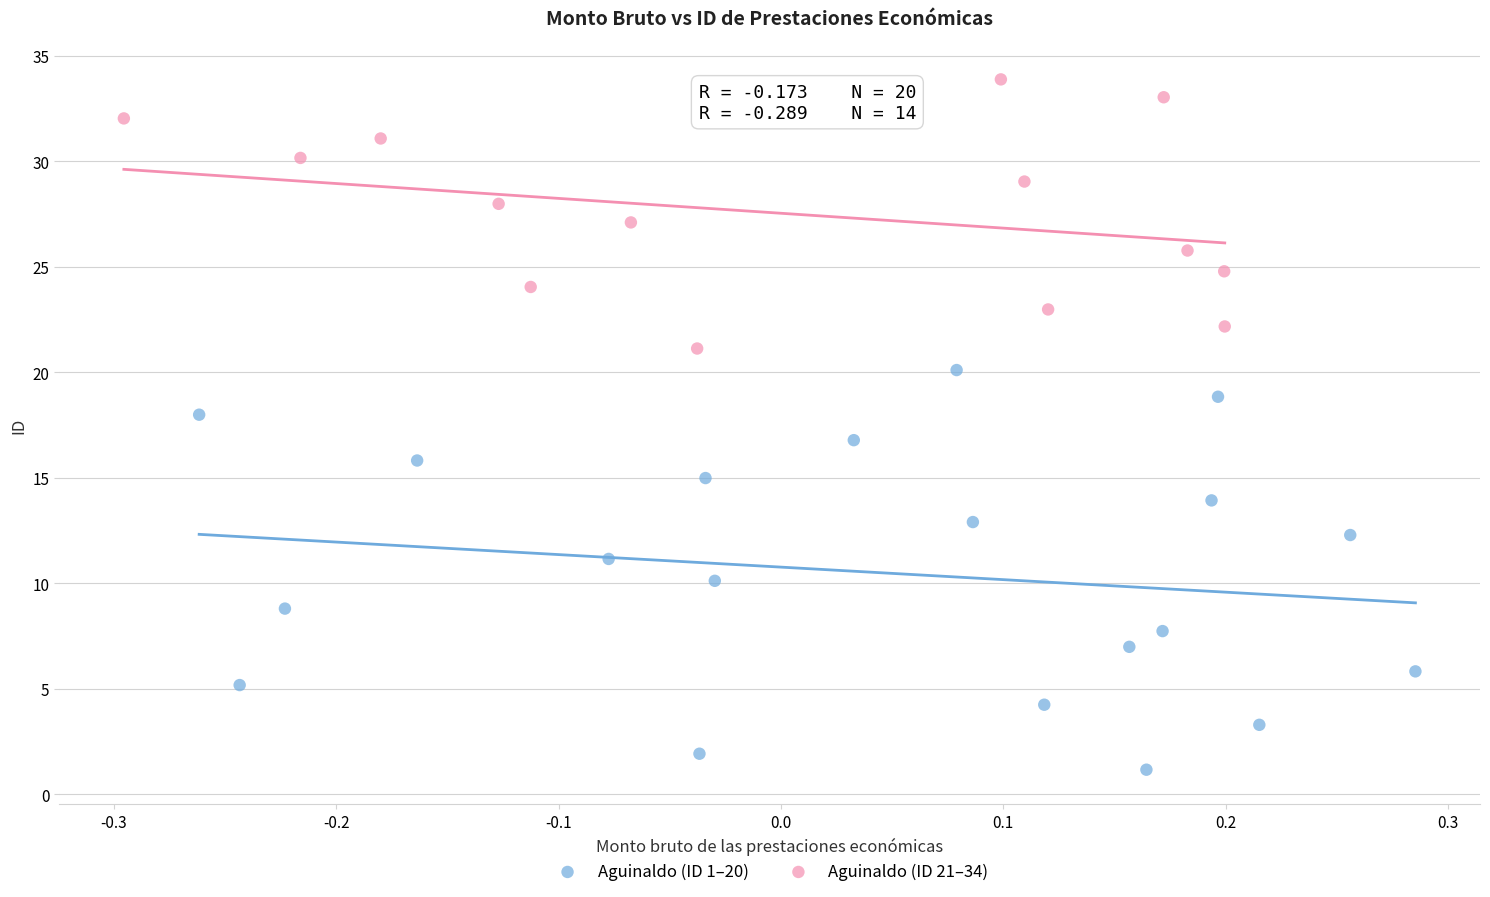

Which series has the largest Y range (max minus min)?

Aguinaldo (ID 1–20)